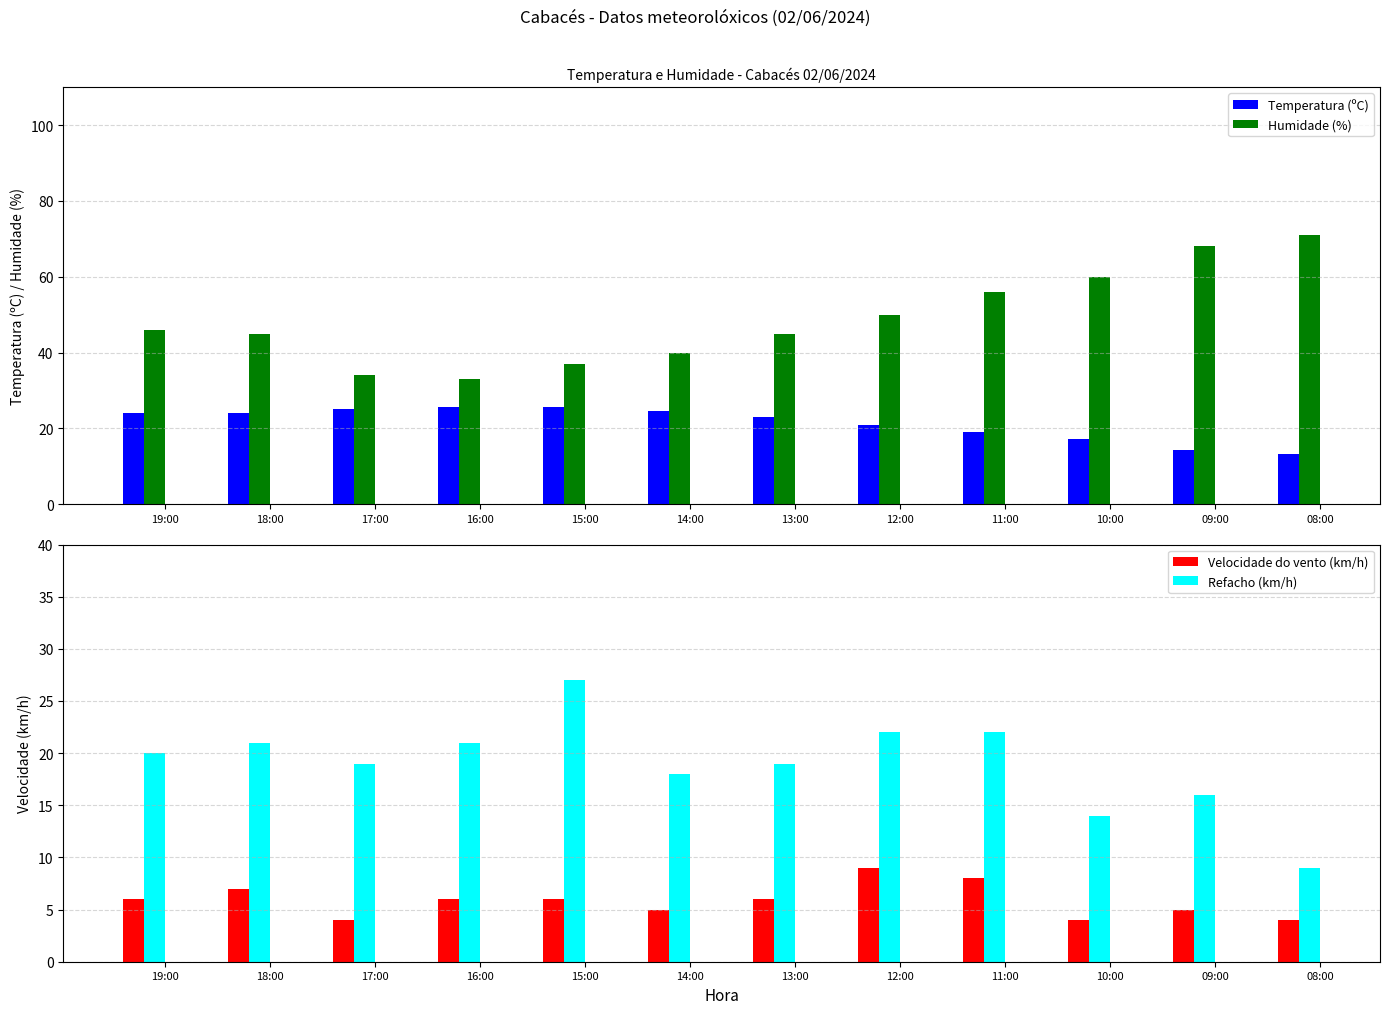

At which label does Velocidade do vento (km/h) reach its minimum?

17:00